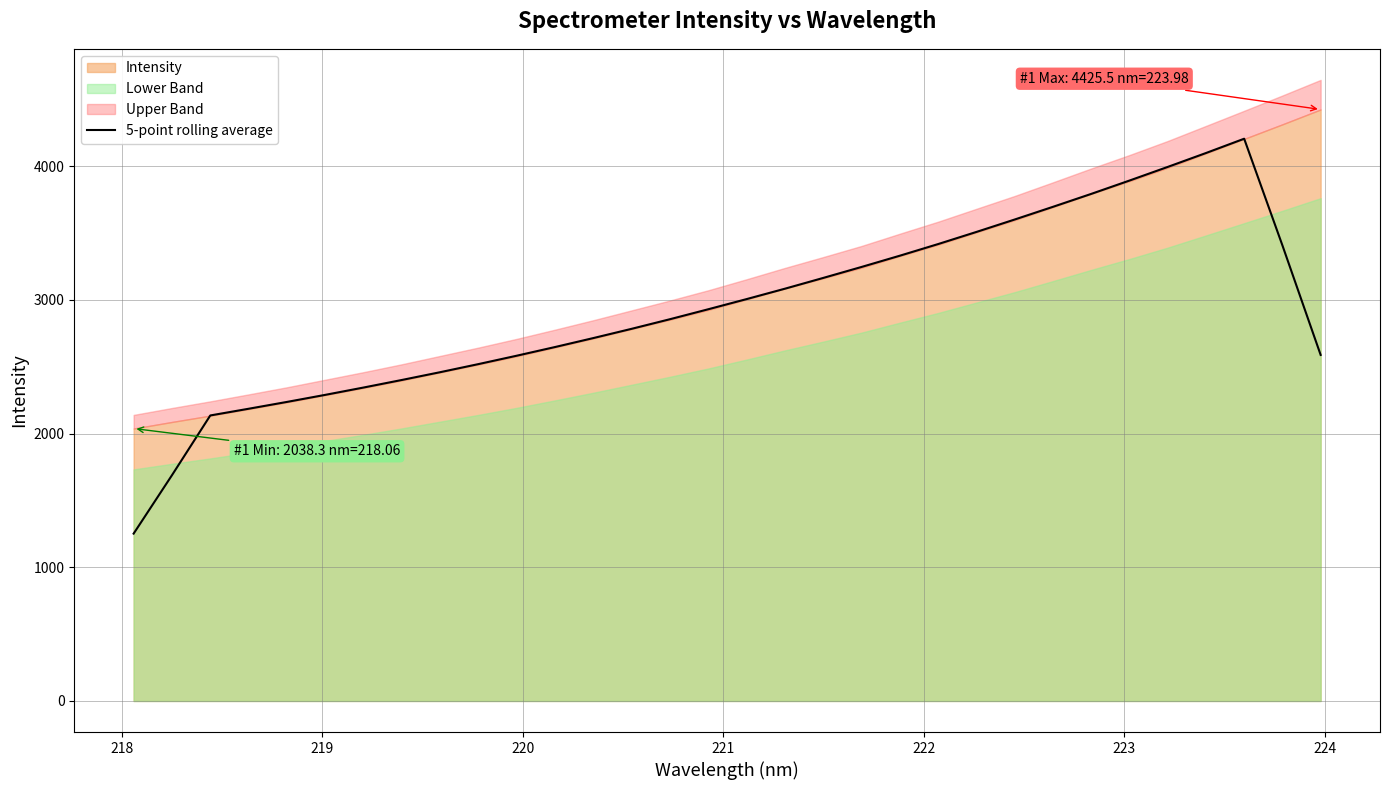

What is the maximum value for 5-point rolling average?

4206.6